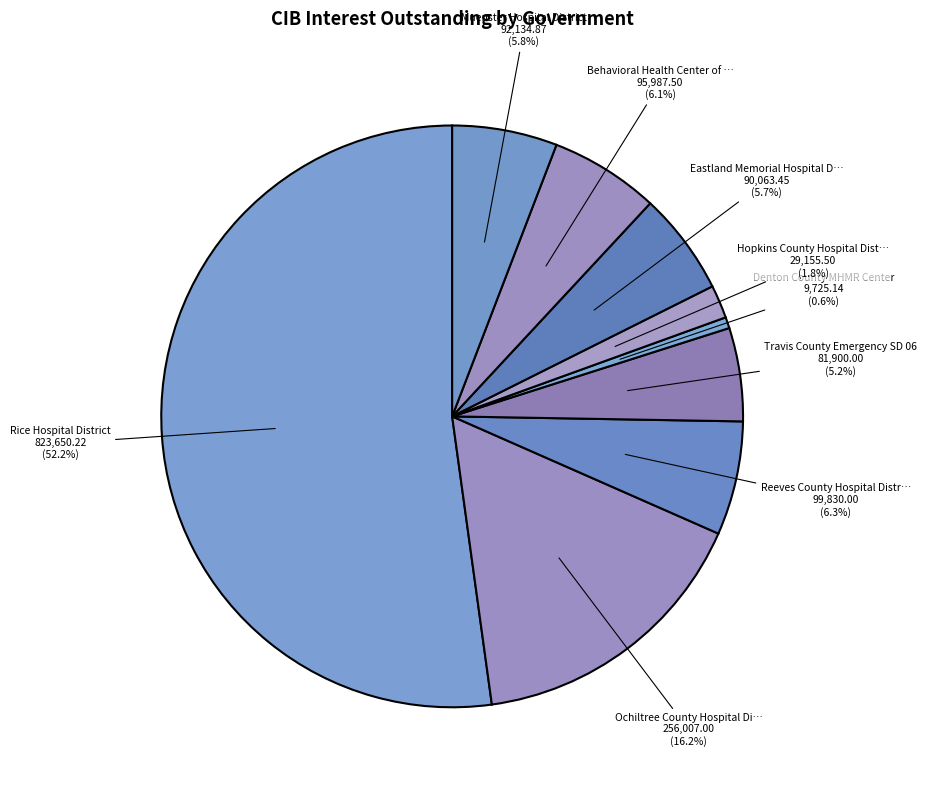

Which slice is the smallest?

Denton County MHMR Center